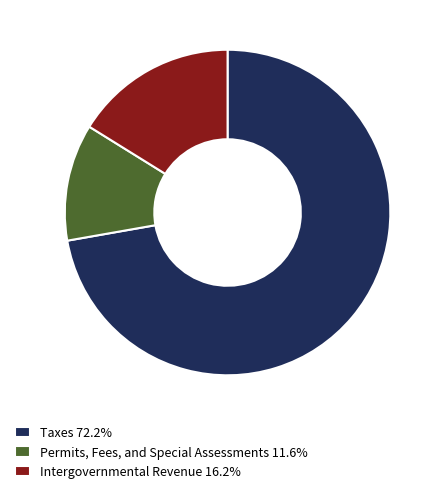

Does Taxes 72.2% account for over 50% of the chart?

Yes